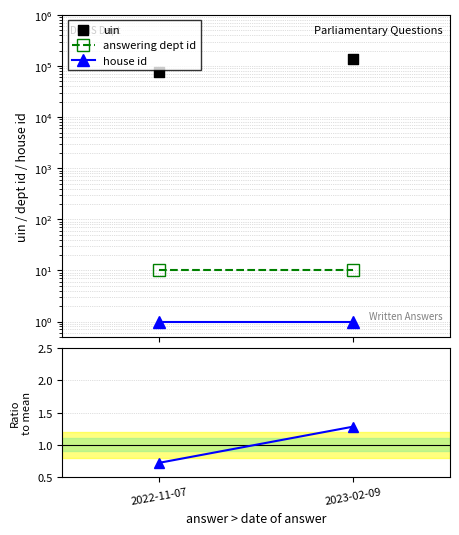

Which series contains the lowest Y value?

house id